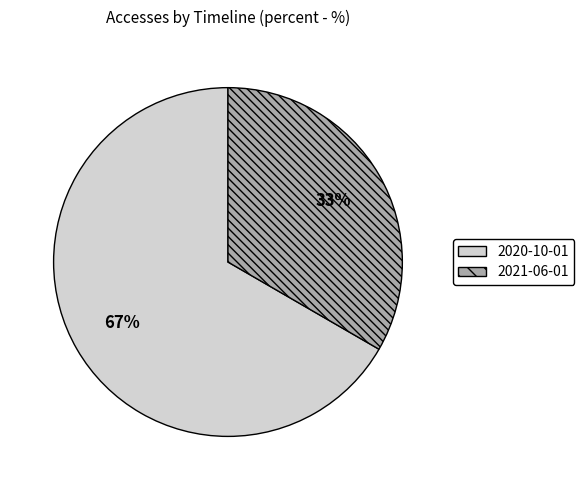

Count the number of slices in the pie.

2